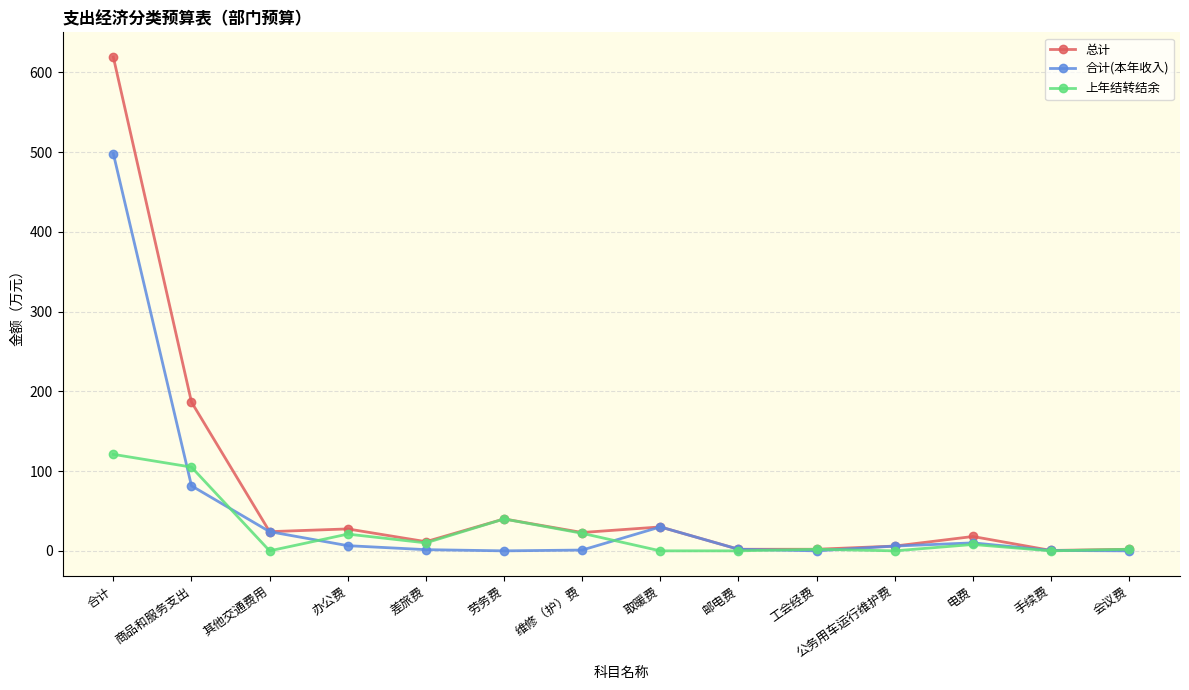

Which series has the largest range (max minus min)?

总计